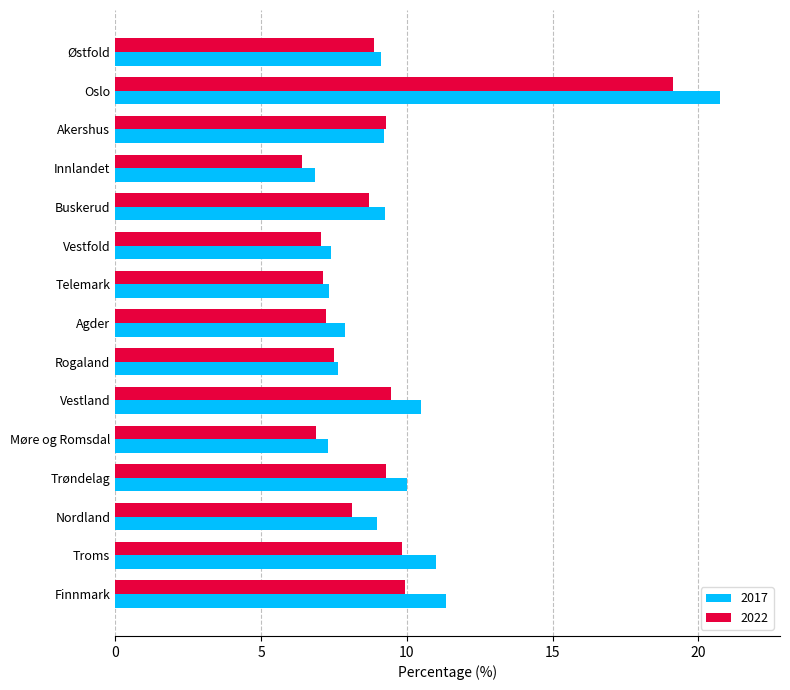

What is the maximum value for 2022?

19.1